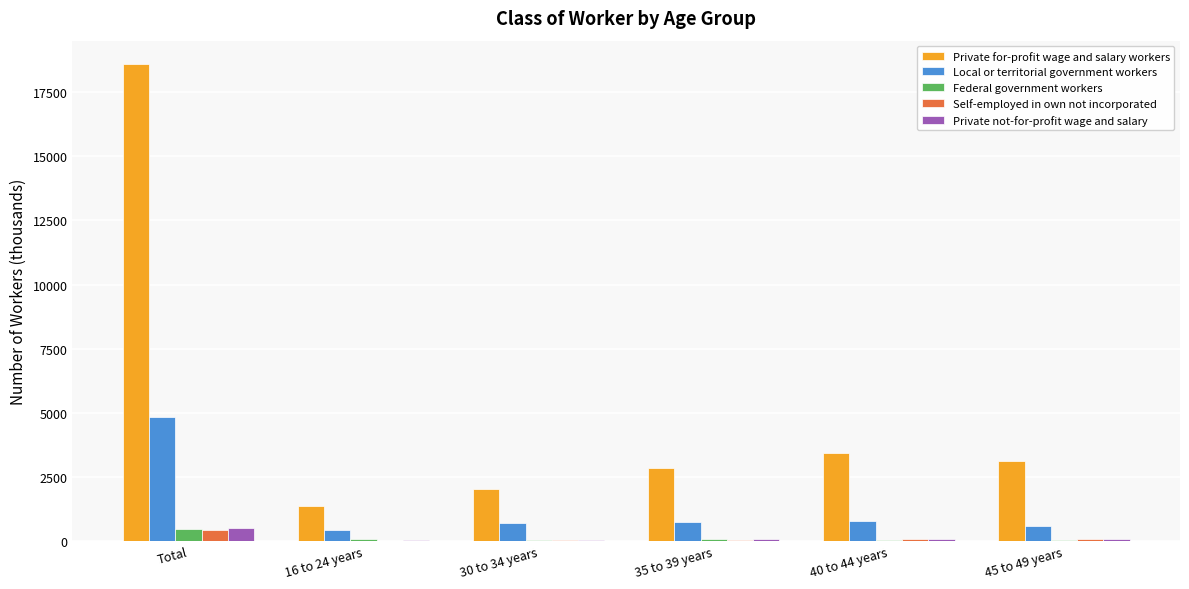

What is the highest value of the Local or territorial government workers series?

4832